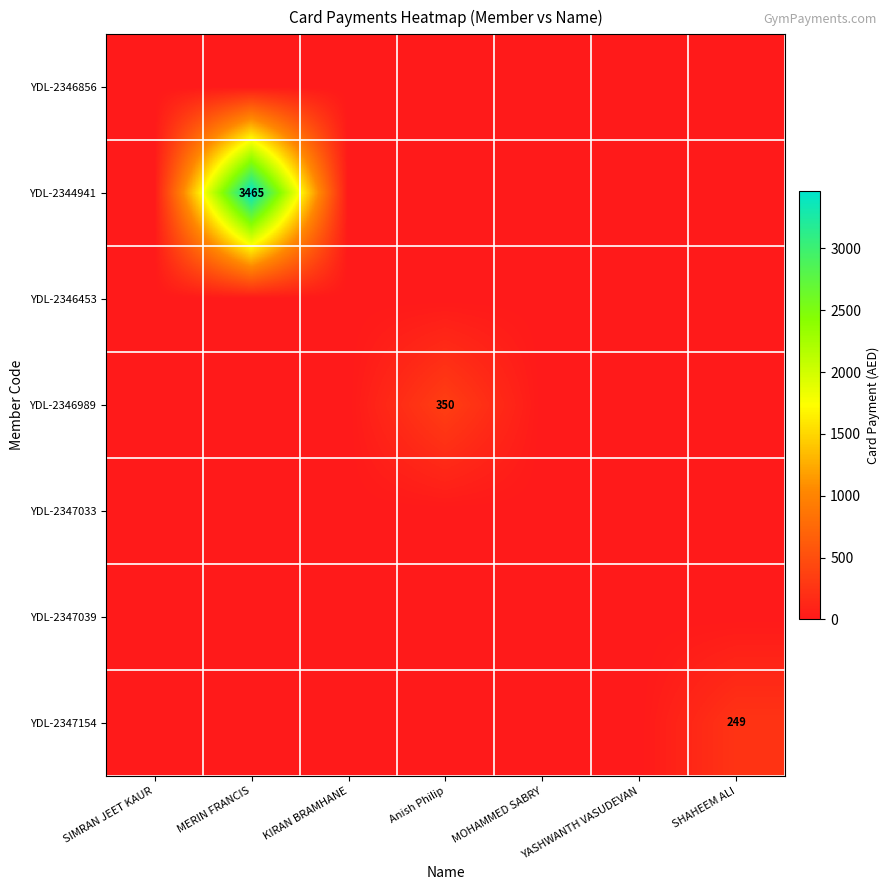

Is it true that YDL-2347154 equals 249 at SHAHEEM ALI?

True